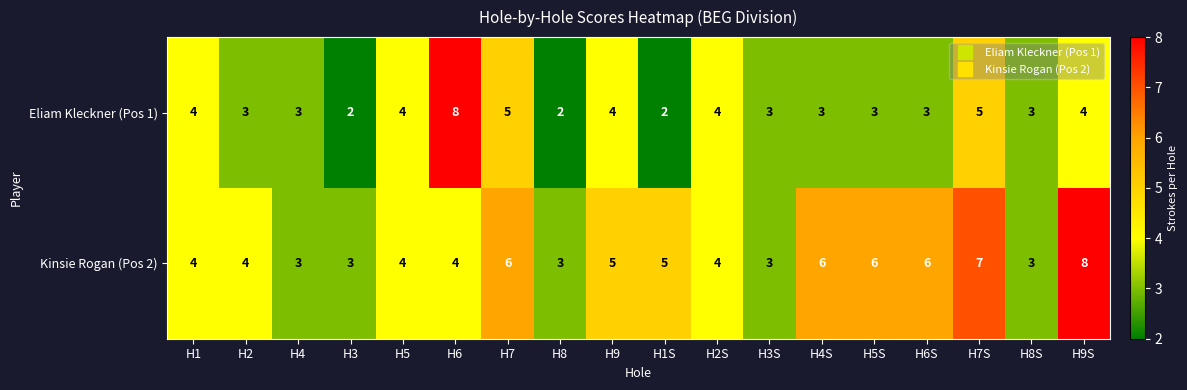

Rank the series at H3 from lowest to highest value.

Eliam Kleckner (Pos 1), Kinsie Rogan (Pos 2)